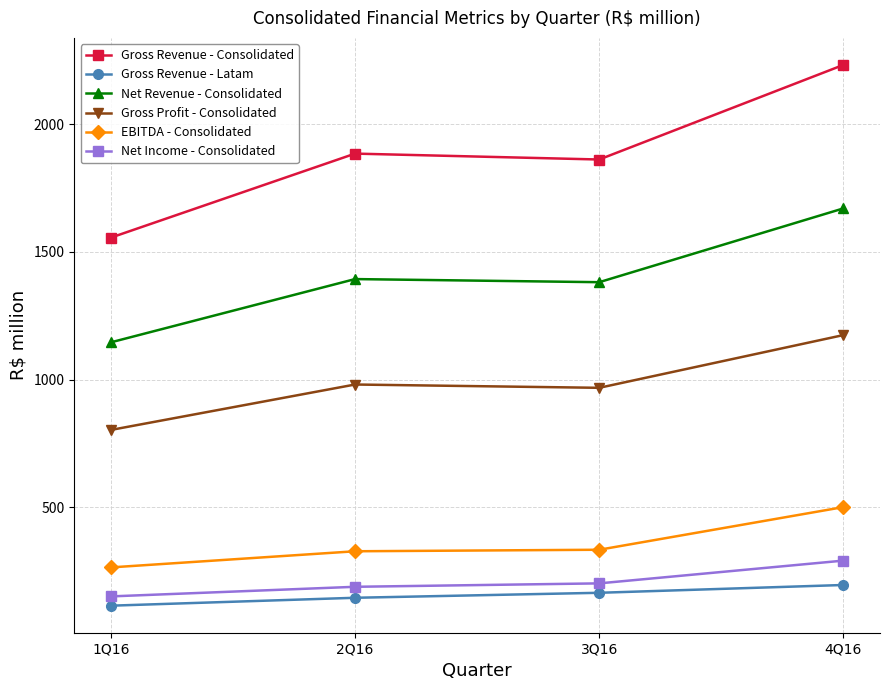

What is the total value across all series at 3Q16?

4910.6